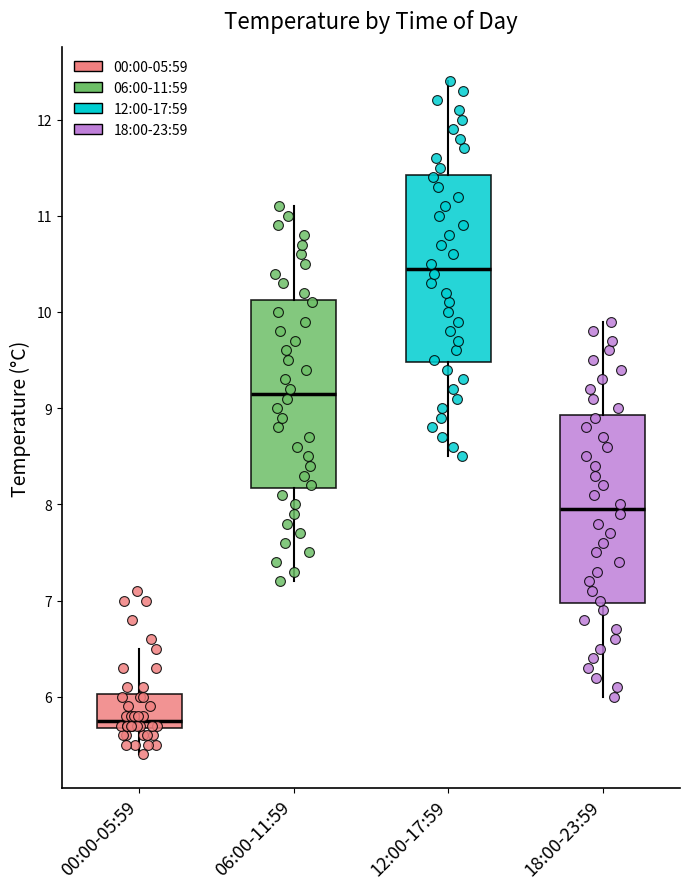

Where does the upper whisker of the box for 18:00-23:59 end on the y-axis? The values are not printed on the chart, so give them approximately, as read against the axis.

9.9